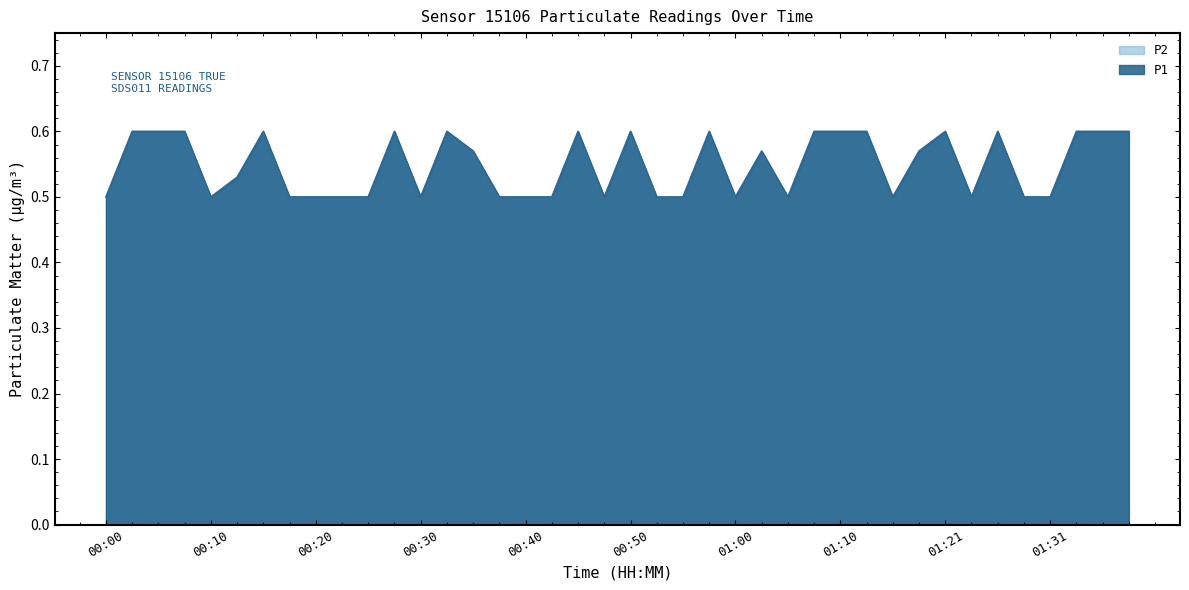

What is the difference between the maximum and minimum values in the P1 series?

0.1